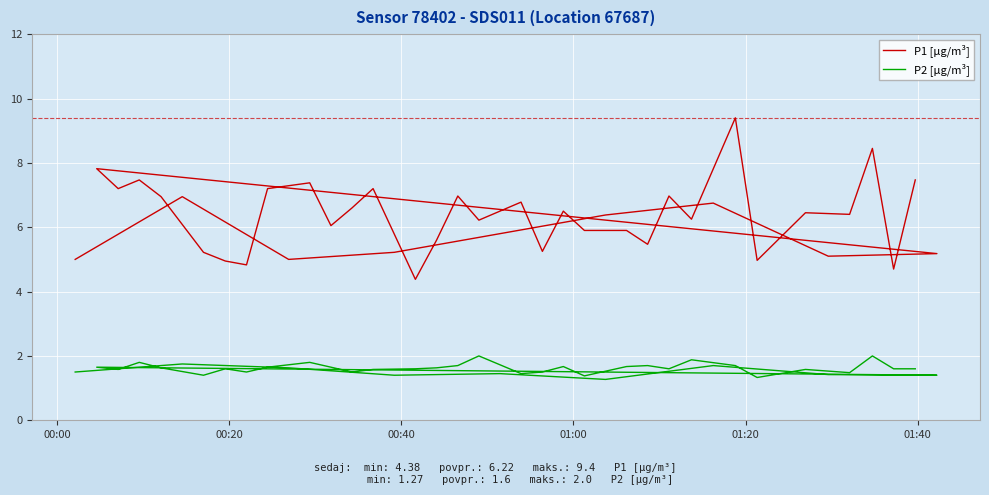

Does the chart display data point markers on the line(s)?

No